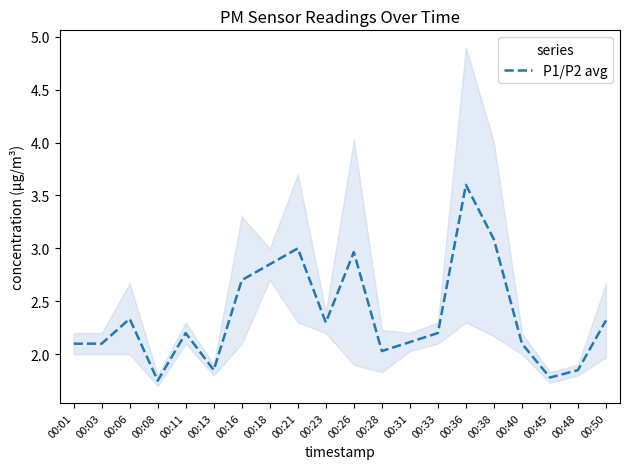

How many interior local valleys (lower than both neighbors) does the data have?

5